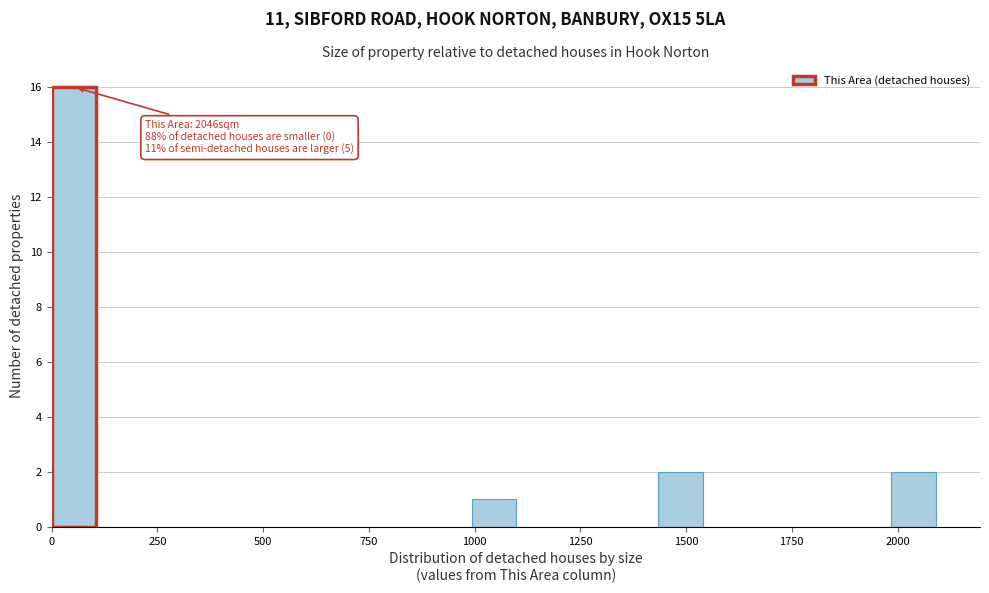

Around what value on the x-axis is the tallest bar? Give the approximate position of its centre, as read against the axis.

50